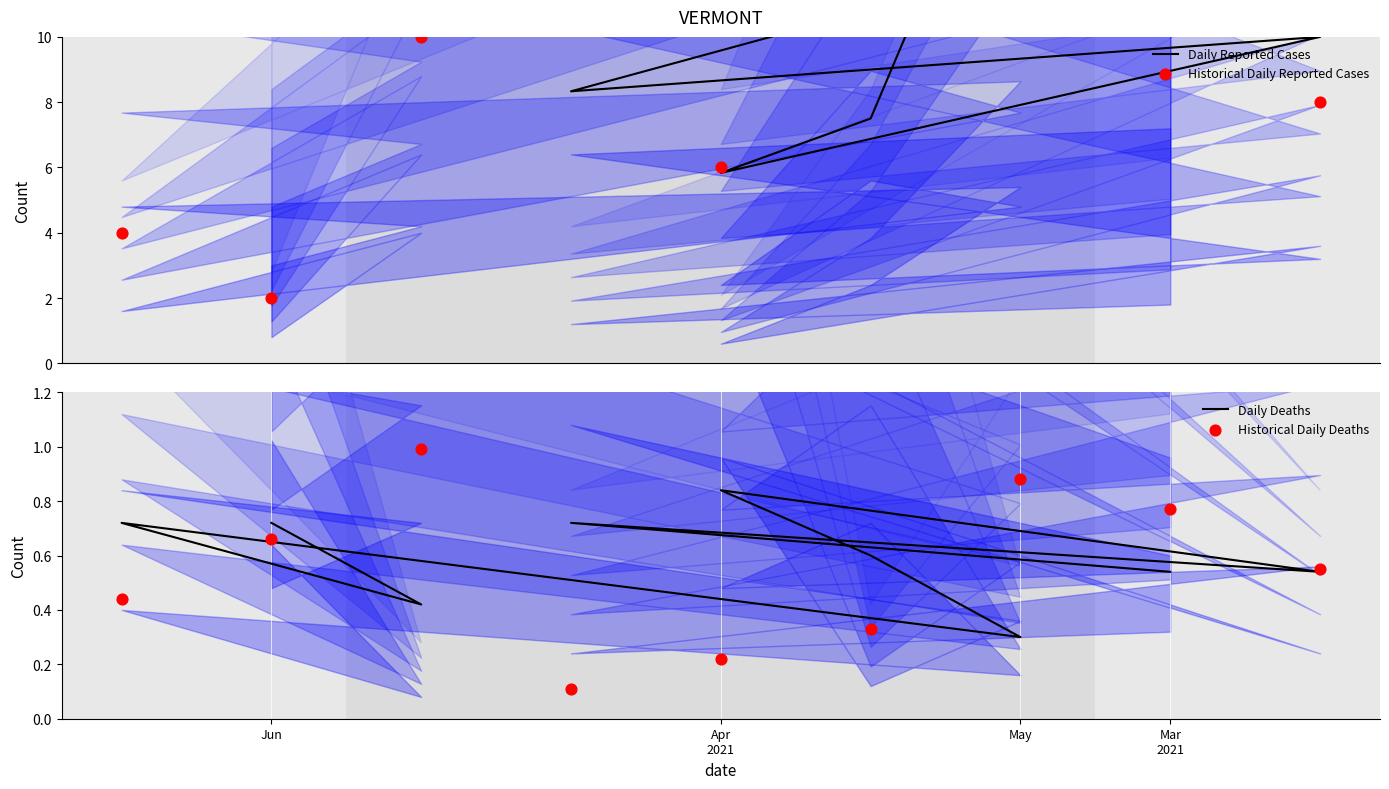

At which category is the sum across all series the highest?

Mar
2021